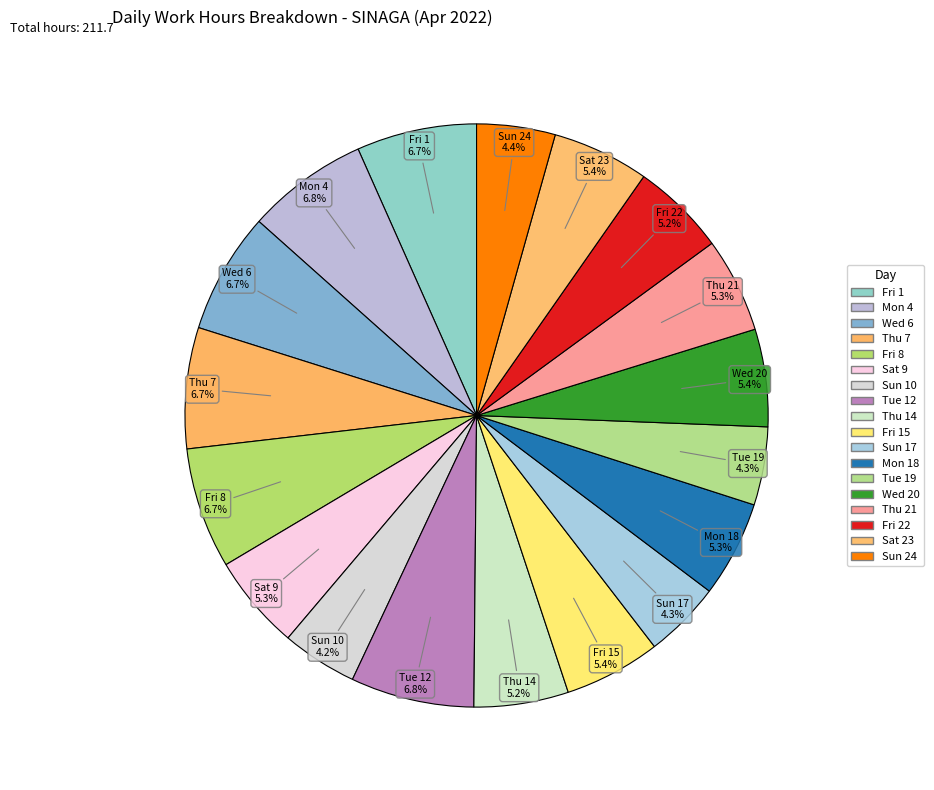

How many slices are in this pie chart?

18